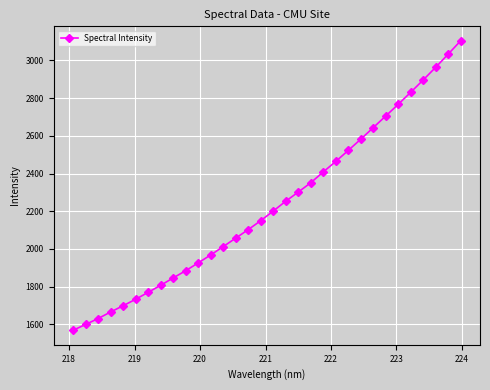

What is the average value?

2232.5